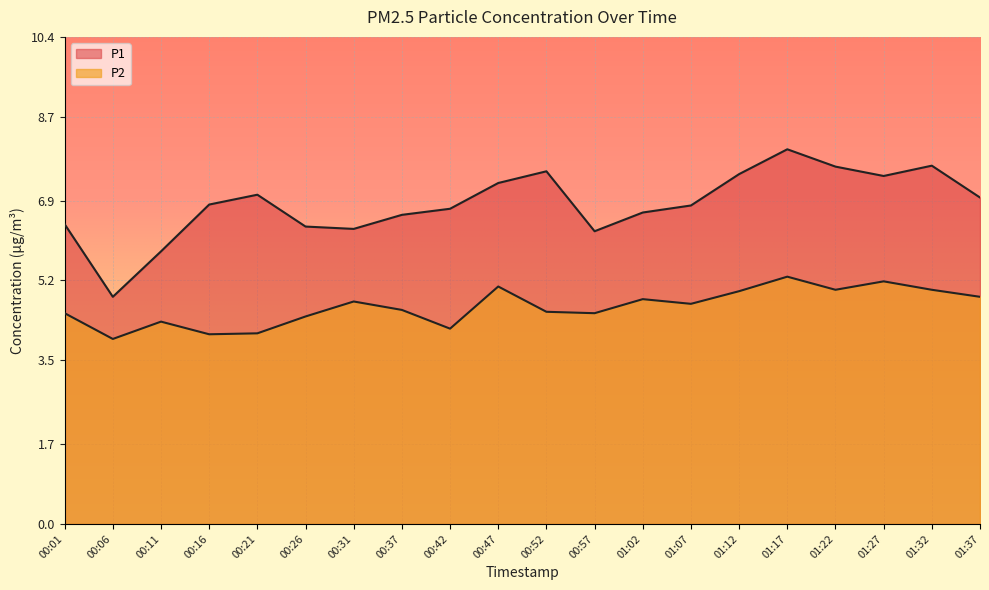

Where does the P2 series first go above 4?

00:01